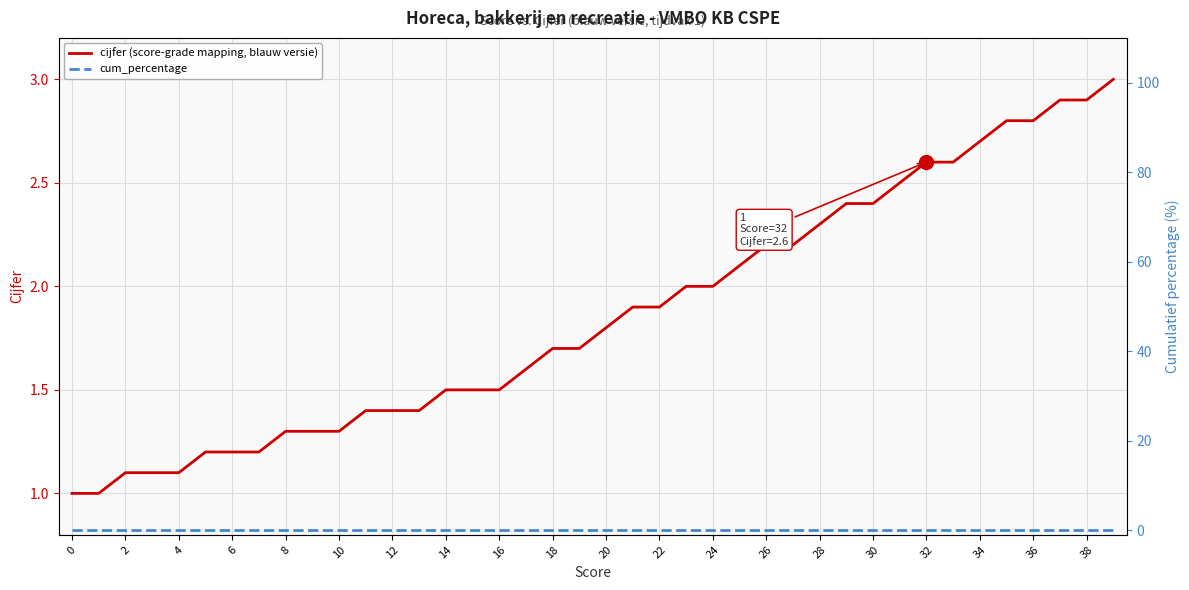

True or false: cum_percentage has more than 1 points higher than both neighbors.

False